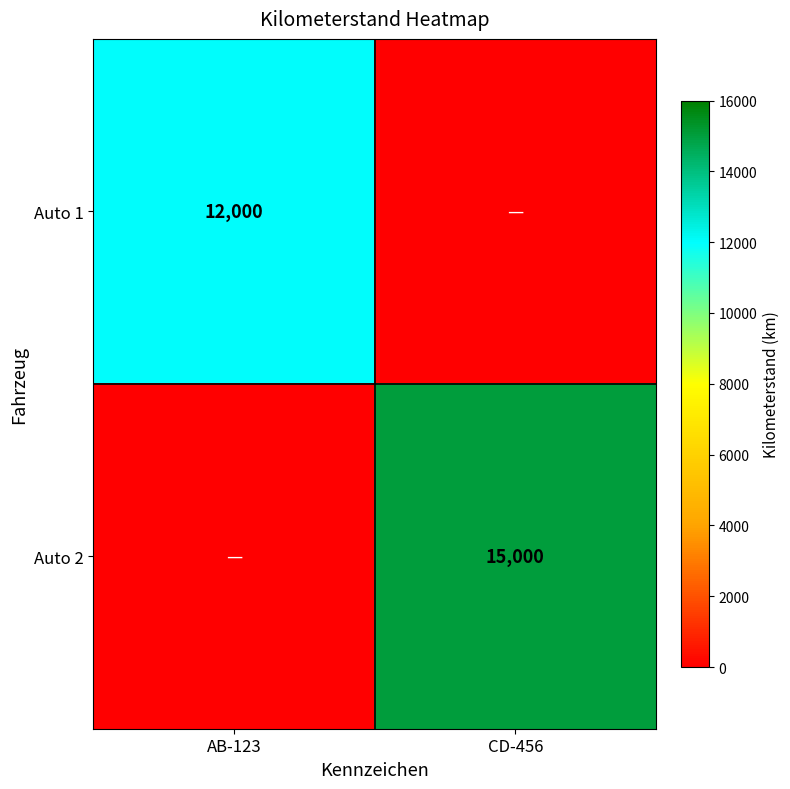

The Auto 2 series shows 26096 at CD-456. True or false?

False